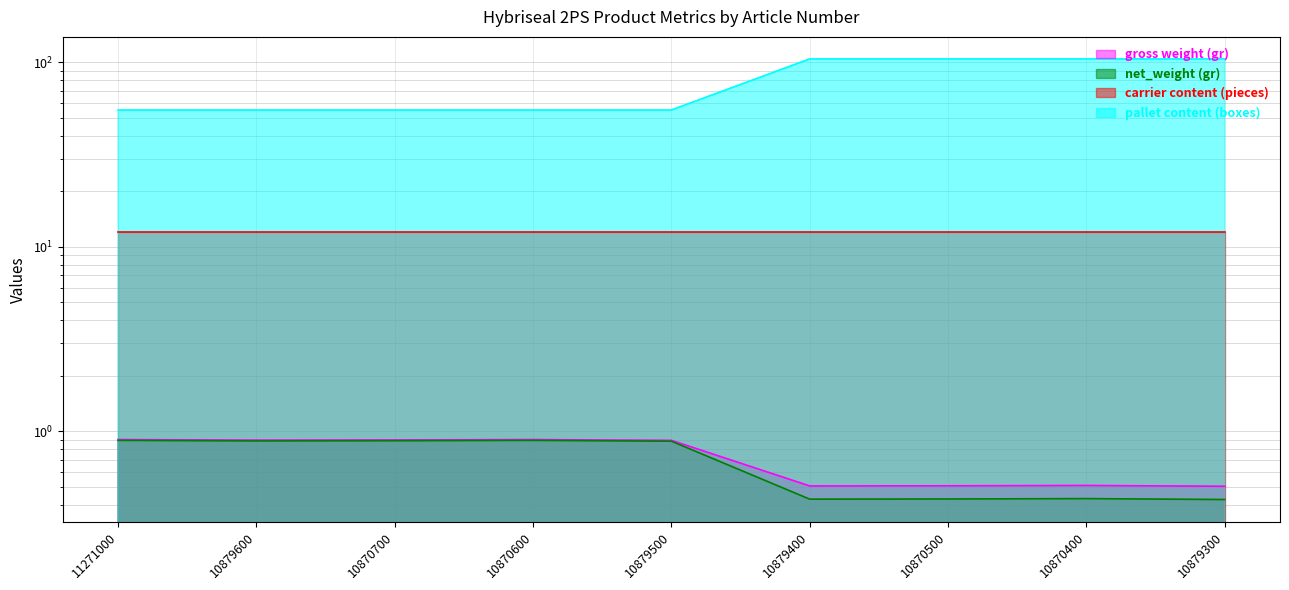

True or false: gross weight (gr) and net_weight (gr) intersect in this chart.

False